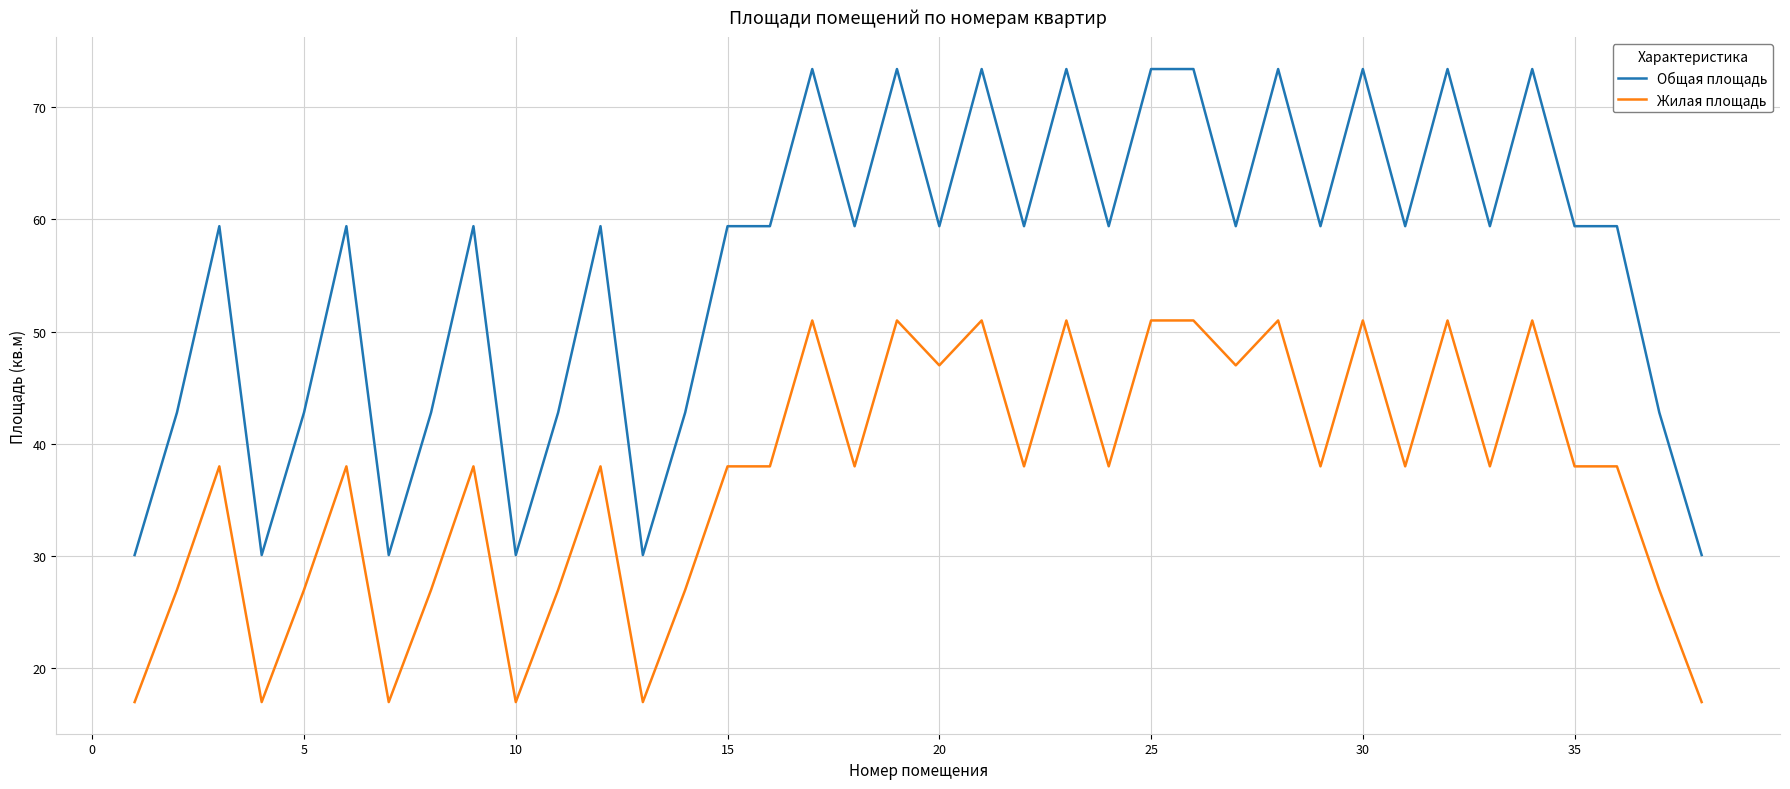

Rank the series by their average value, from lowest to highest.

Жилая площадь, Общая площадь